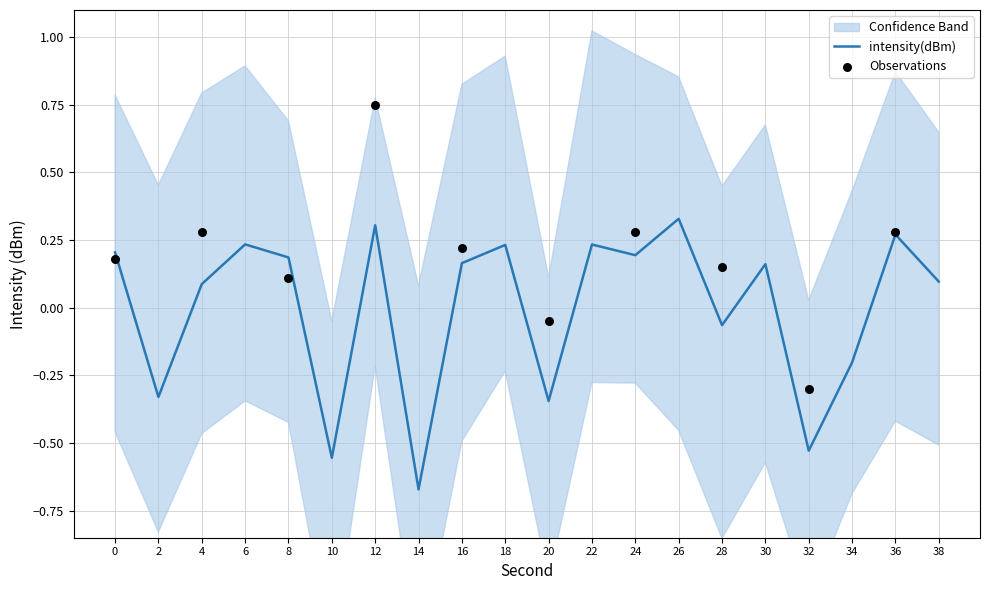

What is the change in value from 10 to 36?

+0.8